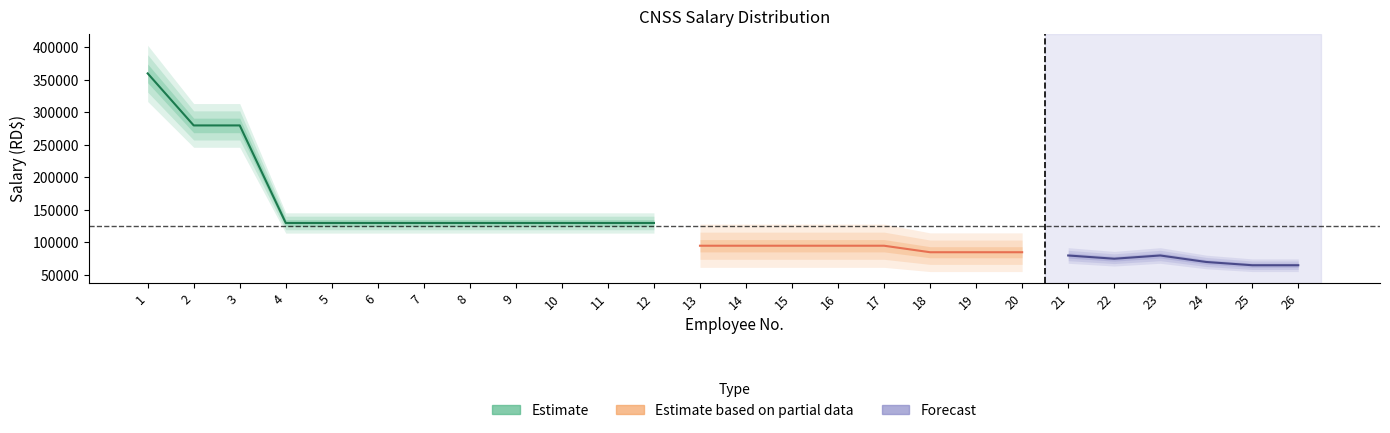

Which category has the lowest value across all series?

25